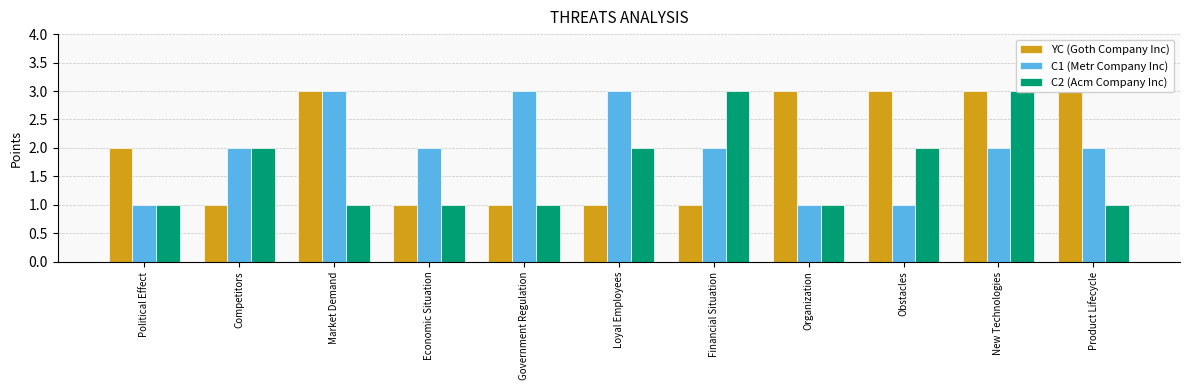

How many bars are there in total?

33